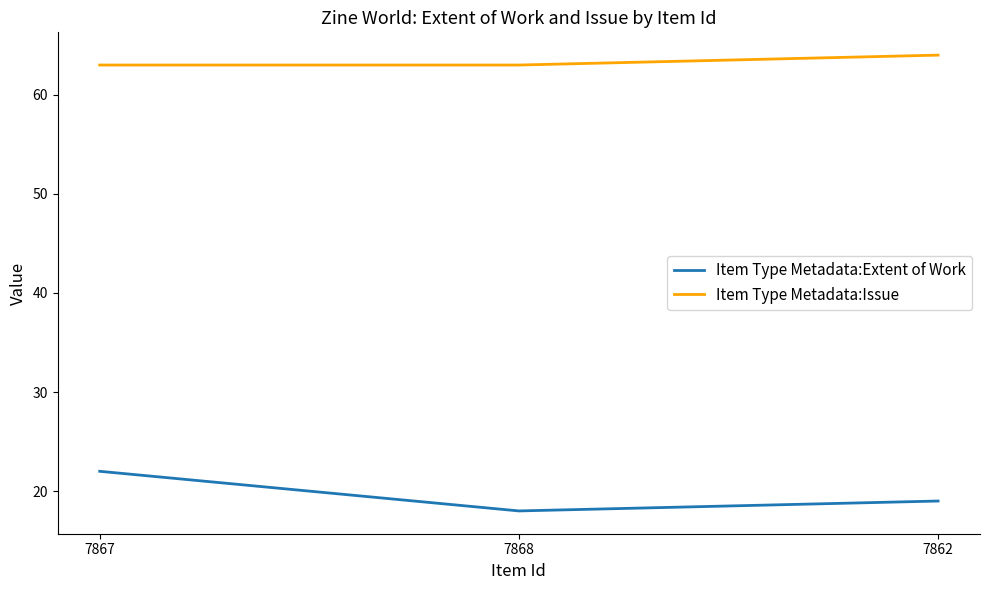

Is it true that Item Type Metadata:Extent of Work equals 32 at 7867?

False